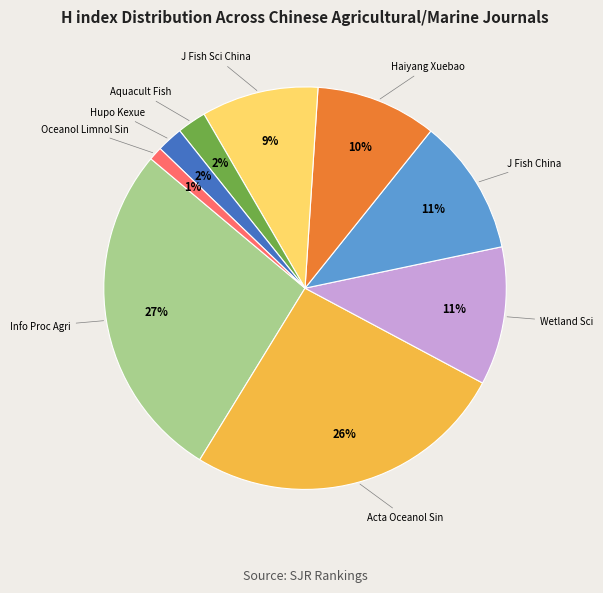

What percentage is the Aquacult Fish slice, to the nearest percent?

2%